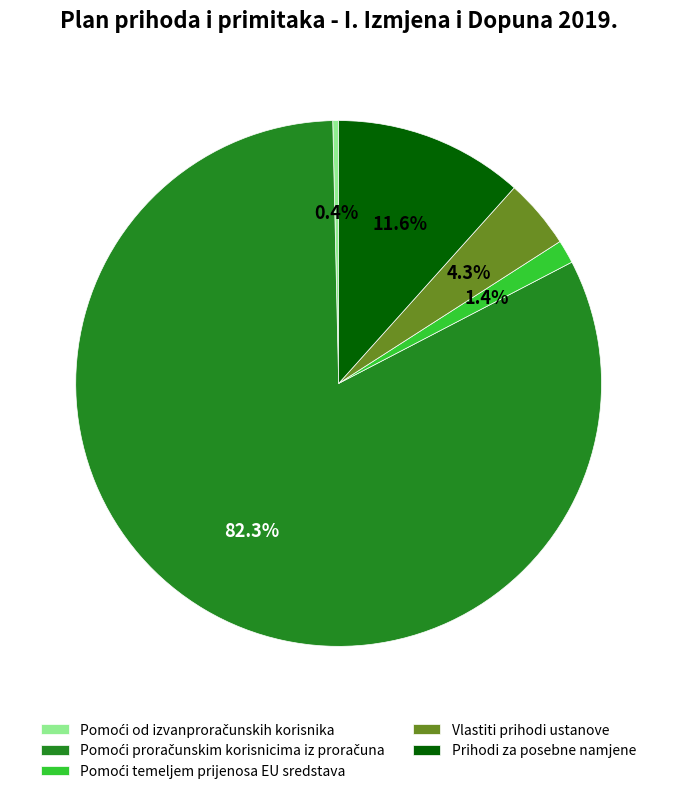

Is there a majority slice in this chart?

Yes